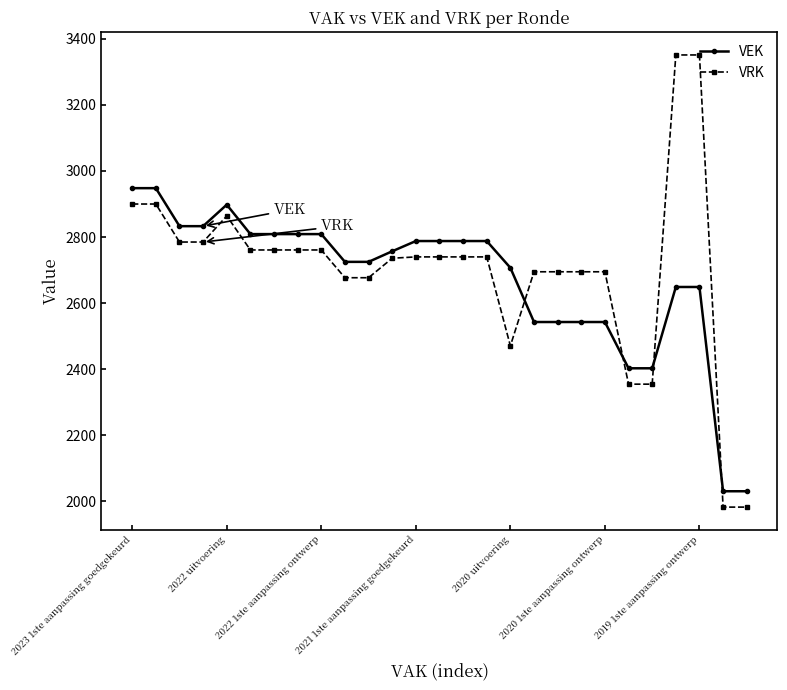

What are all the series names shown in the legend?

VEK, VRK